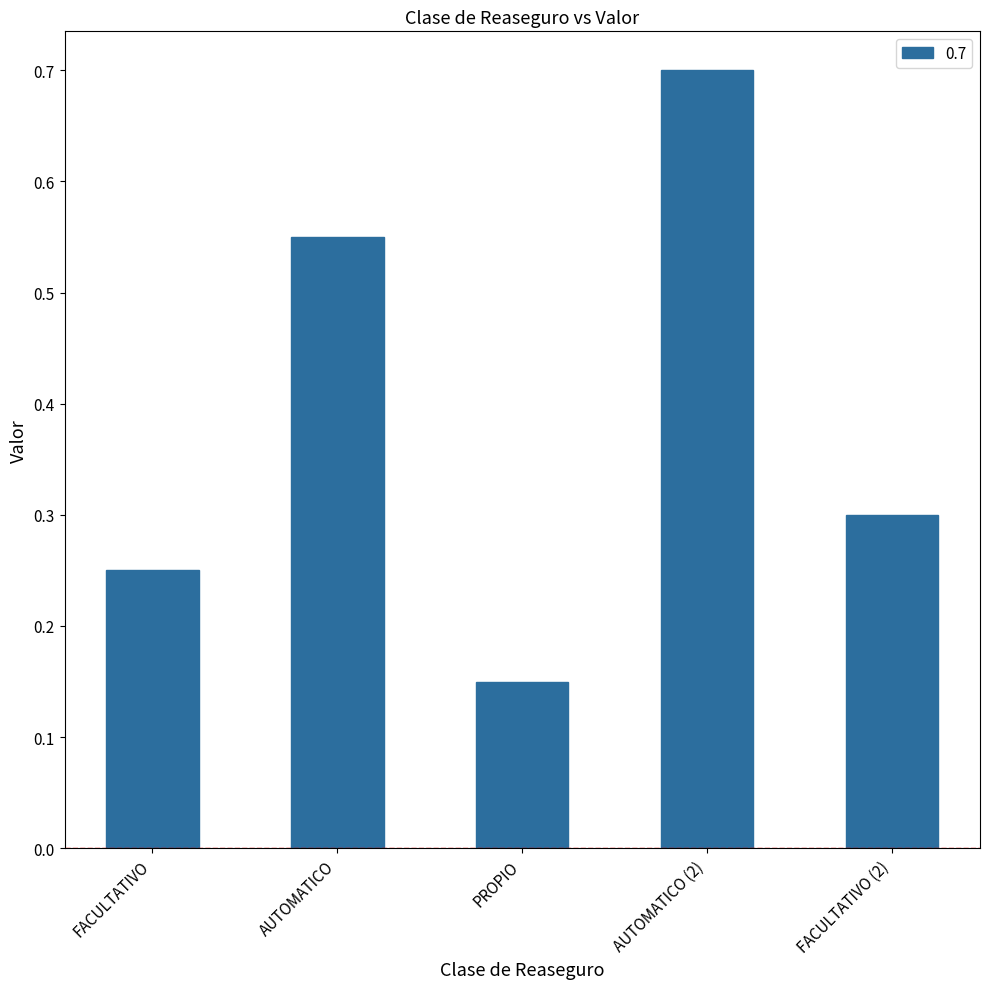

What is the difference between the second highest and second lowest values?

0.3